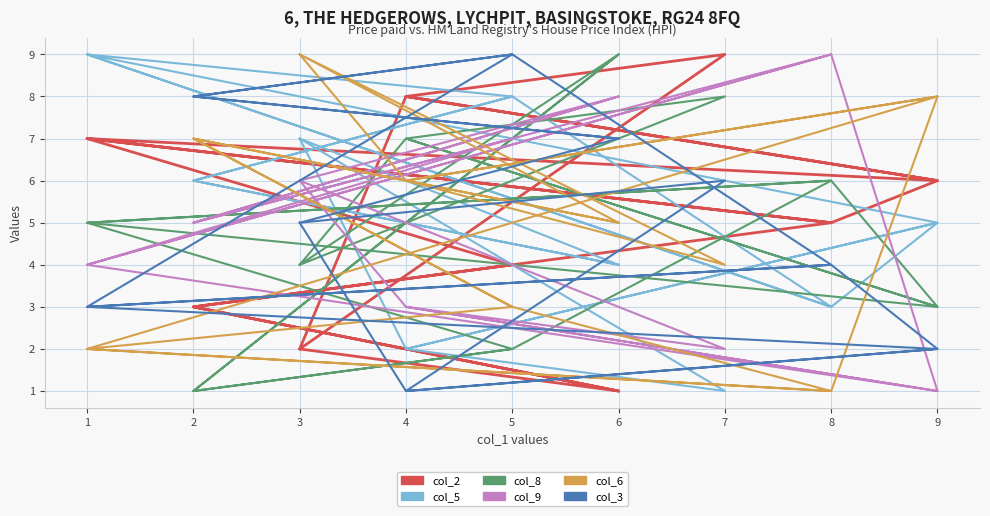

How many intersections are there between col_9 and col_5?

11